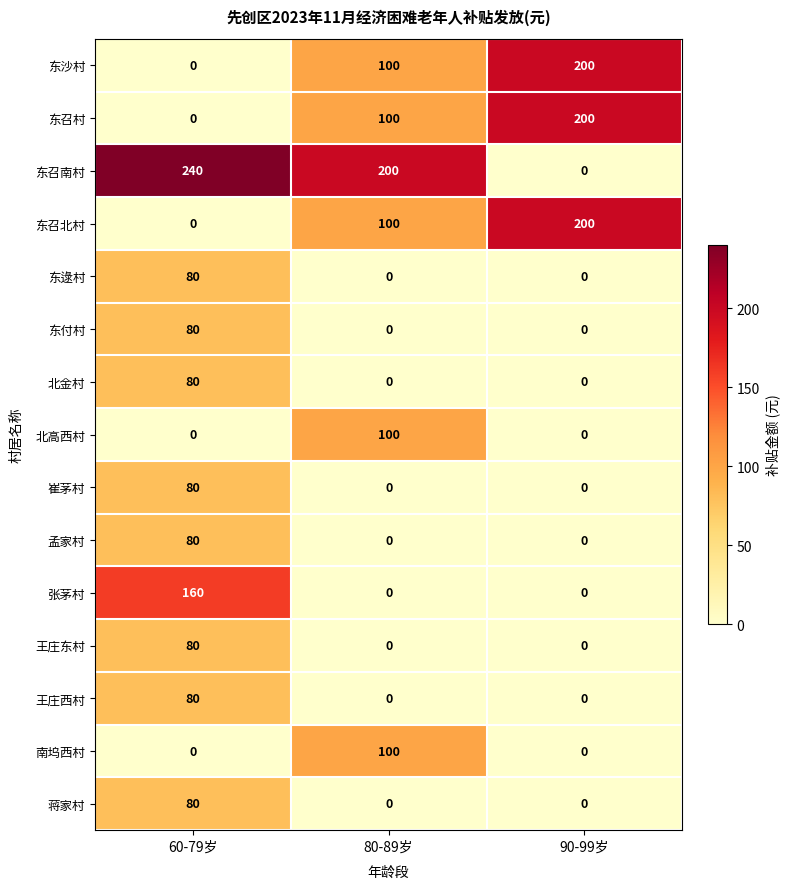

Which category has the lowest value in the 东沙村 series?

60-79岁